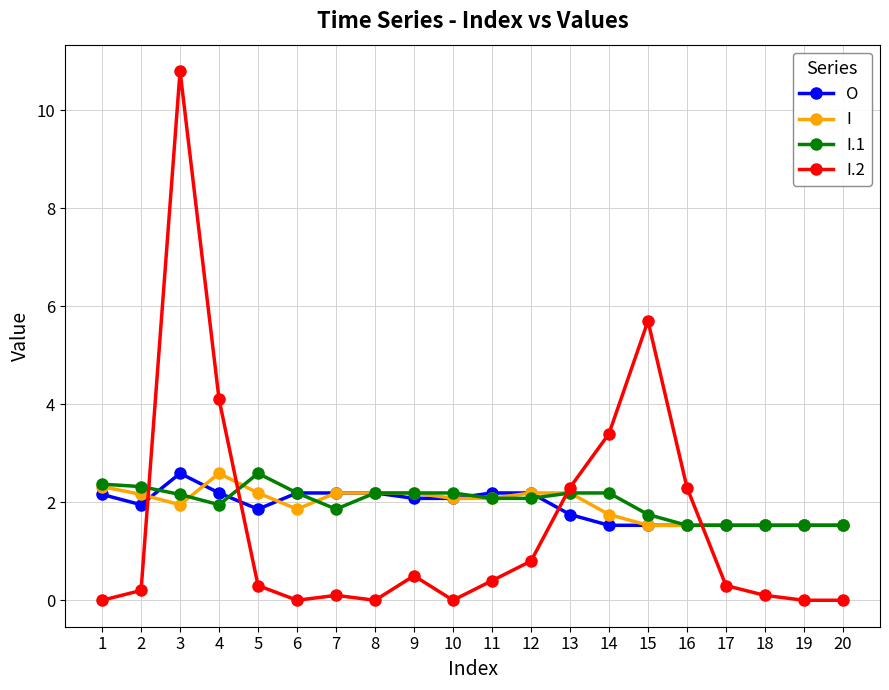

What is the approximate value of I.2 at 18?

0.1